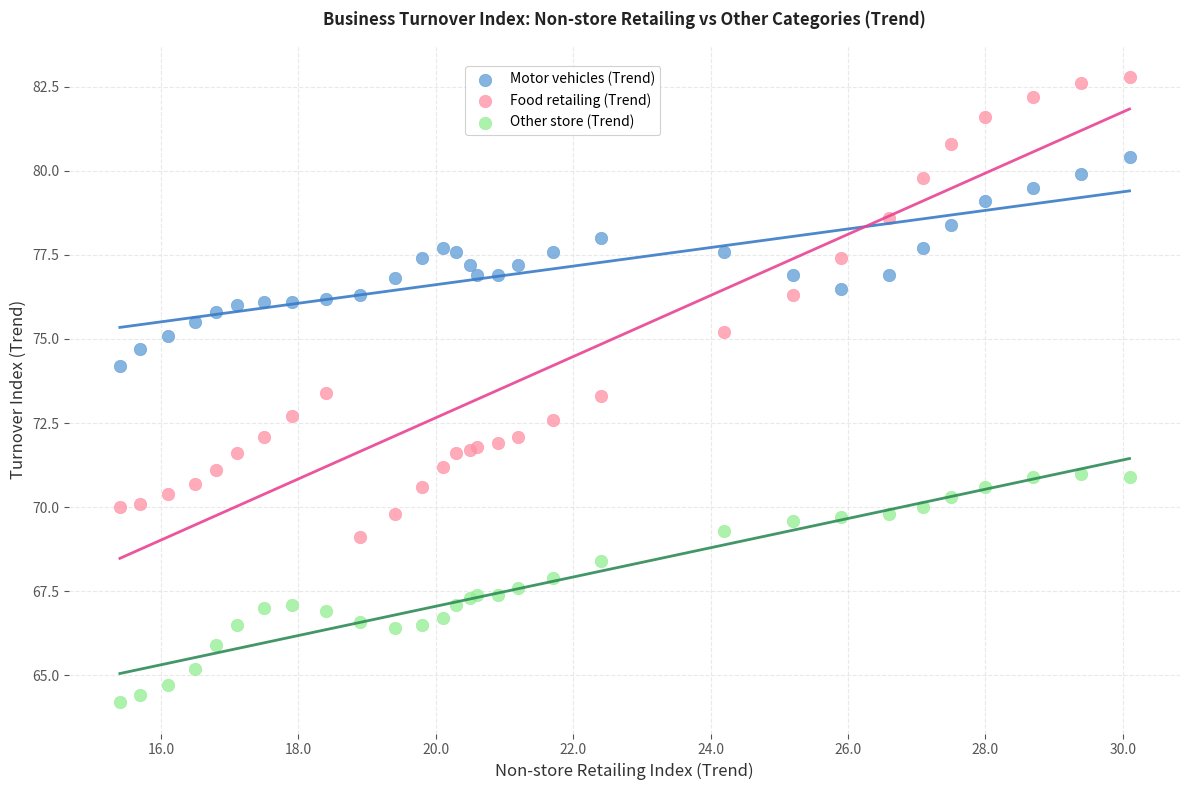

Which series reaches the minimum Y coordinate?

Other store (Trend)